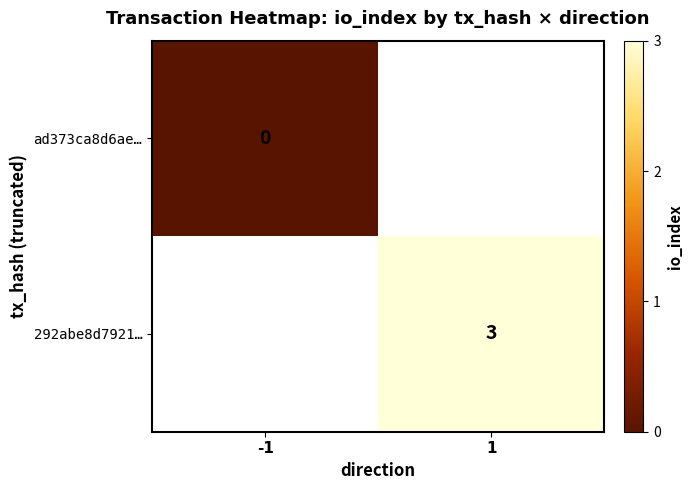

The 292abe8d7921… series shows 3 at 1. True or false?

True